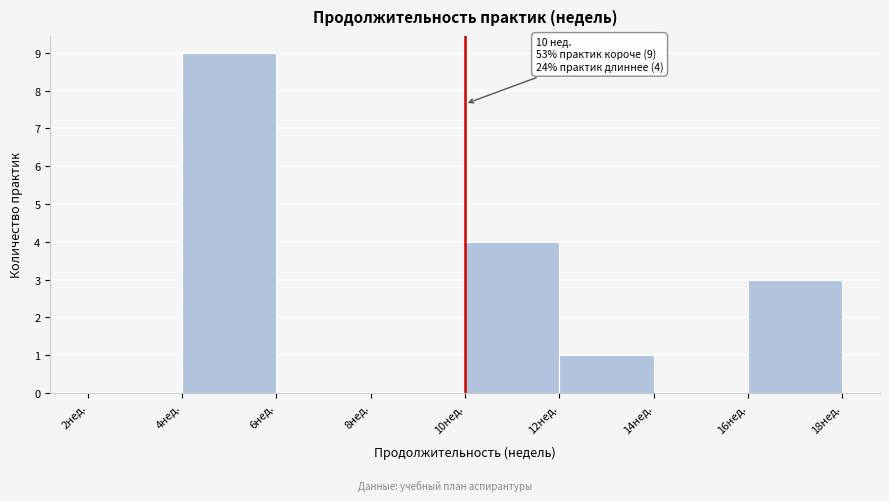

Over which range of the x-axis is the bar tallest?

4 to 6